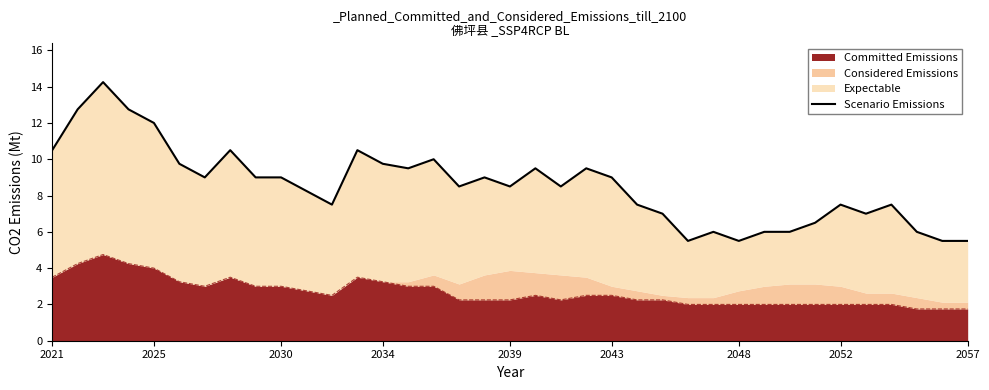

How many values are below 8?

15